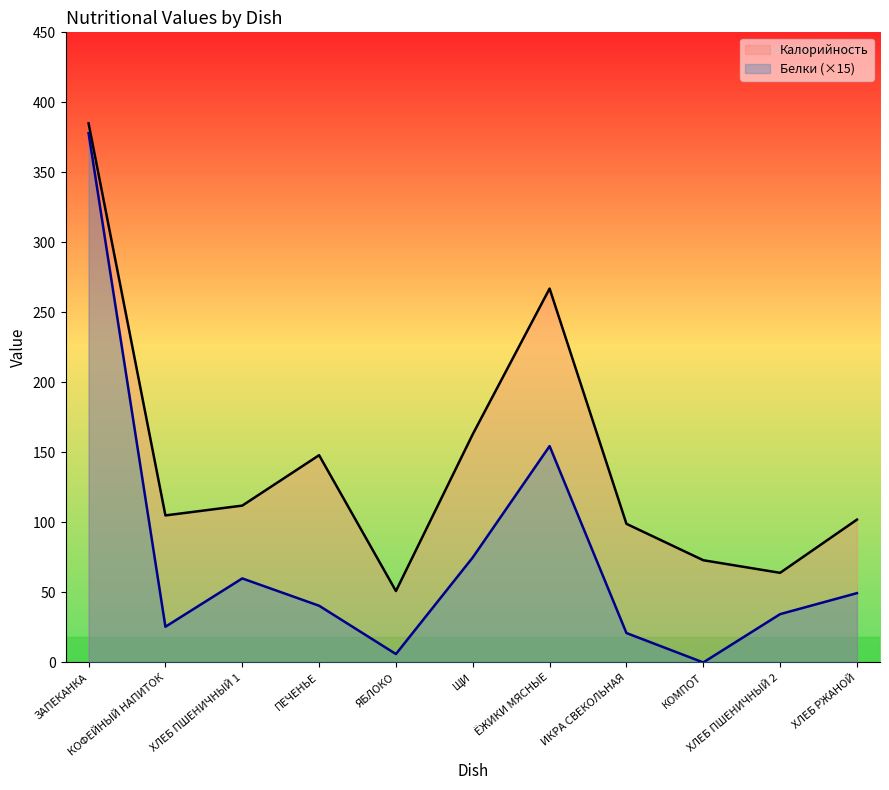

Which label corresponds to the smallest value in the chart?

КОМПОТ